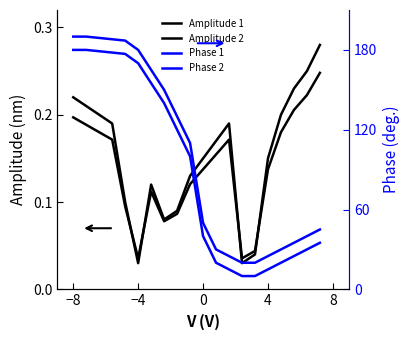

What is the difference between the highest and lowest values at 8?

186.9